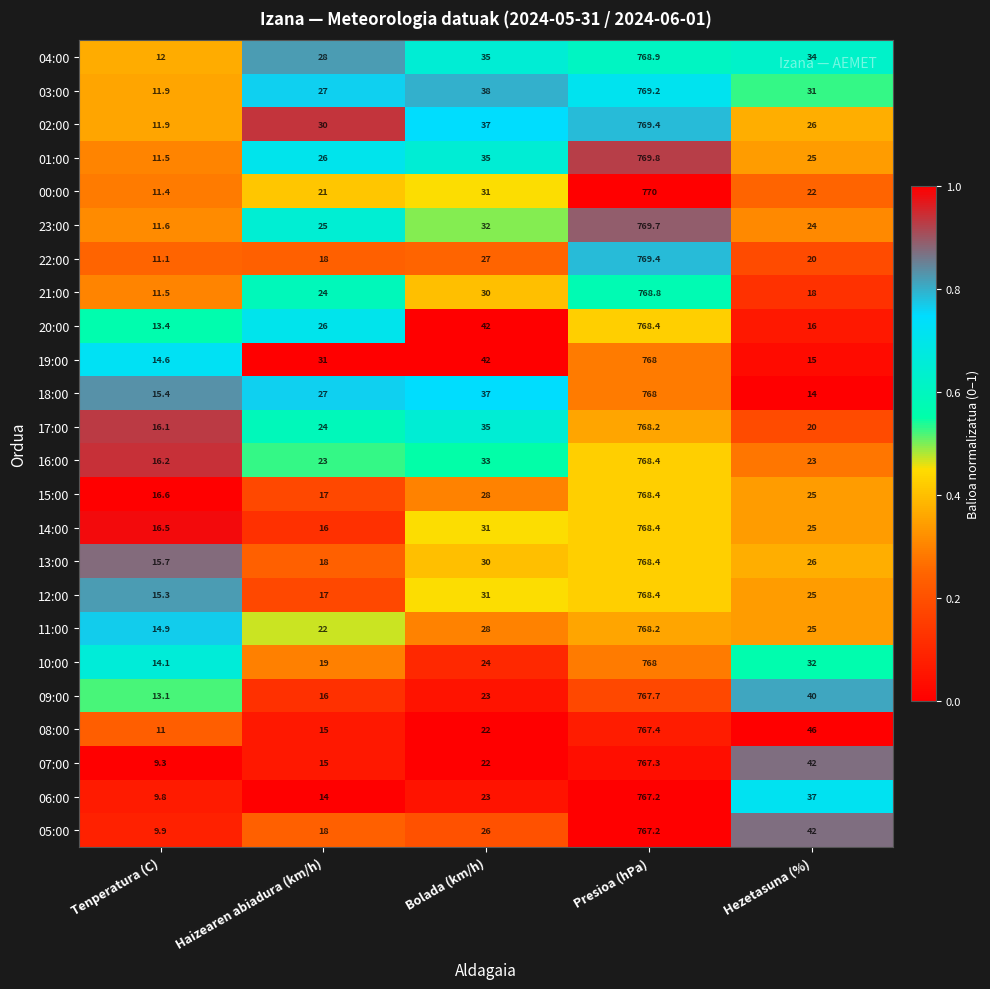

Which series has the widest spread of values?

00:00